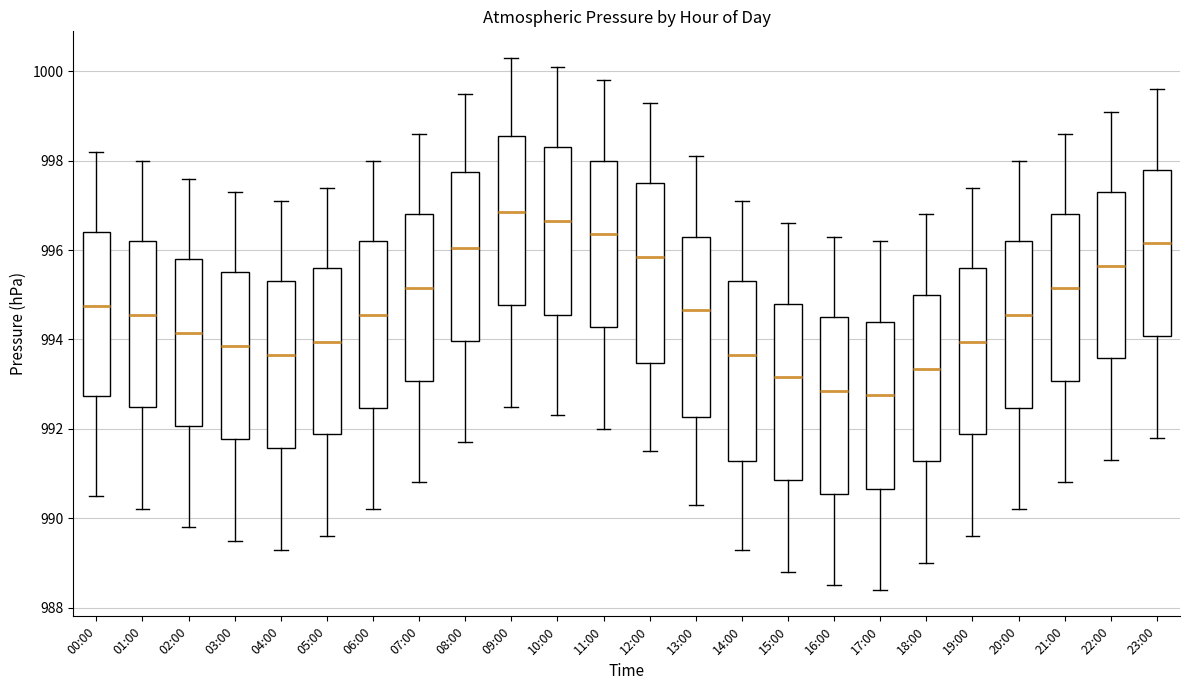

Reading left to right, read every box against the y-axis: the position of its median line, the range the box covers, and the ends of its whiskers. The values are not printed on the chart, so give them approximately, as read against the axis.

00:00: median 994.8, box 992.8 to 996.4, whiskers 990.6 to 998.2
01:00: median 994.6, box 992.6 to 996.2, whiskers 990.2 to 998.0
02:00: median 994.2, box 992.0 to 995.8, whiskers 989.8 to 997.6
03:00: median 993.8, box 991.8 to 995.6, whiskers 989.6 to 997.4
04:00: median 993.6, box 991.6 to 995.4, whiskers 989.4 to 997.2
05:00: median 994.0, box 991.8 to 995.6, whiskers 989.6 to 997.4
06:00: median 994.6, box 992.4 to 996.2, whiskers 990.2 to 998.0
07:00: median 995.2, box 993.0 to 996.8, whiskers 990.8 to 998.6
08:00: median 996.0, box 994.0 to 997.8, whiskers 991.8 to 999.6
09:00: median 996.8, box 994.8 to 998.6, whiskers 992.6 to 1000.4
10:00: median 996.6, box 994.6 to 998.4, whiskers 992.4 to 1000.2
11:00: median 996.4, box 994.2 to 998.0, whiskers 992.0 to 999.8
12:00: median 995.8, box 993.4 to 997.6, whiskers 991.6 to 999.4
13:00: median 994.6, box 992.2 to 996.4, whiskers 990.4 to 998.2
14:00: median 993.6, box 991.2 to 995.4, whiskers 989.4 to 997.2
15:00: median 993.2, box 990.8 to 994.8, whiskers 988.8 to 996.6
16:00: median 992.8, box 990.6 to 994.6, whiskers 988.6 to 996.4
17:00: median 992.8, box 990.6 to 994.4, whiskers 988.4 to 996.2
18:00: median 993.4, box 991.2 to 995.0, whiskers 989.0 to 996.8
19:00: median 994.0, box 991.8 to 995.6, whiskers 989.6 to 997.4
20:00: median 994.6, box 992.4 to 996.2, whiskers 990.2 to 998.0
21:00: median 995.2, box 993.0 to 996.8, whiskers 990.8 to 998.6
22:00: median 995.6, box 993.6 to 997.4, whiskers 991.4 to 999.2
23:00: median 996.2, box 994.0 to 997.8, whiskers 991.8 to 999.6